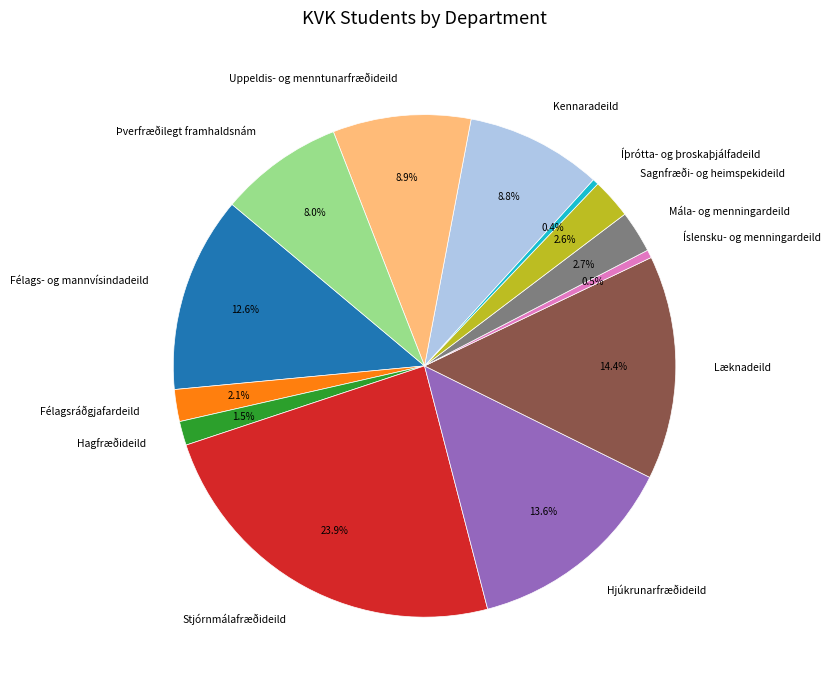

Which has a higher value, Félagsráðgjafardeild or Hagfræðideild?

Félagsráðgjafardeild